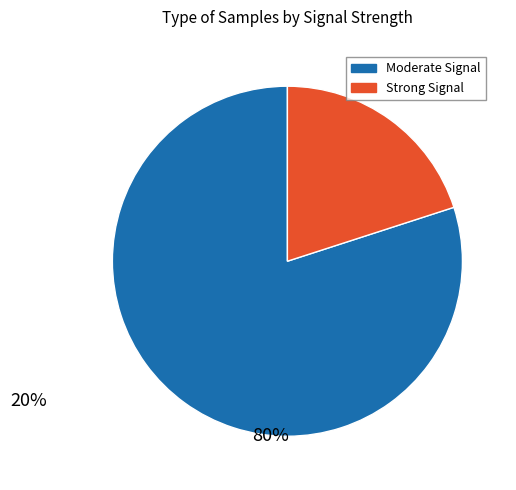

Is there a majority slice in this chart?

Yes